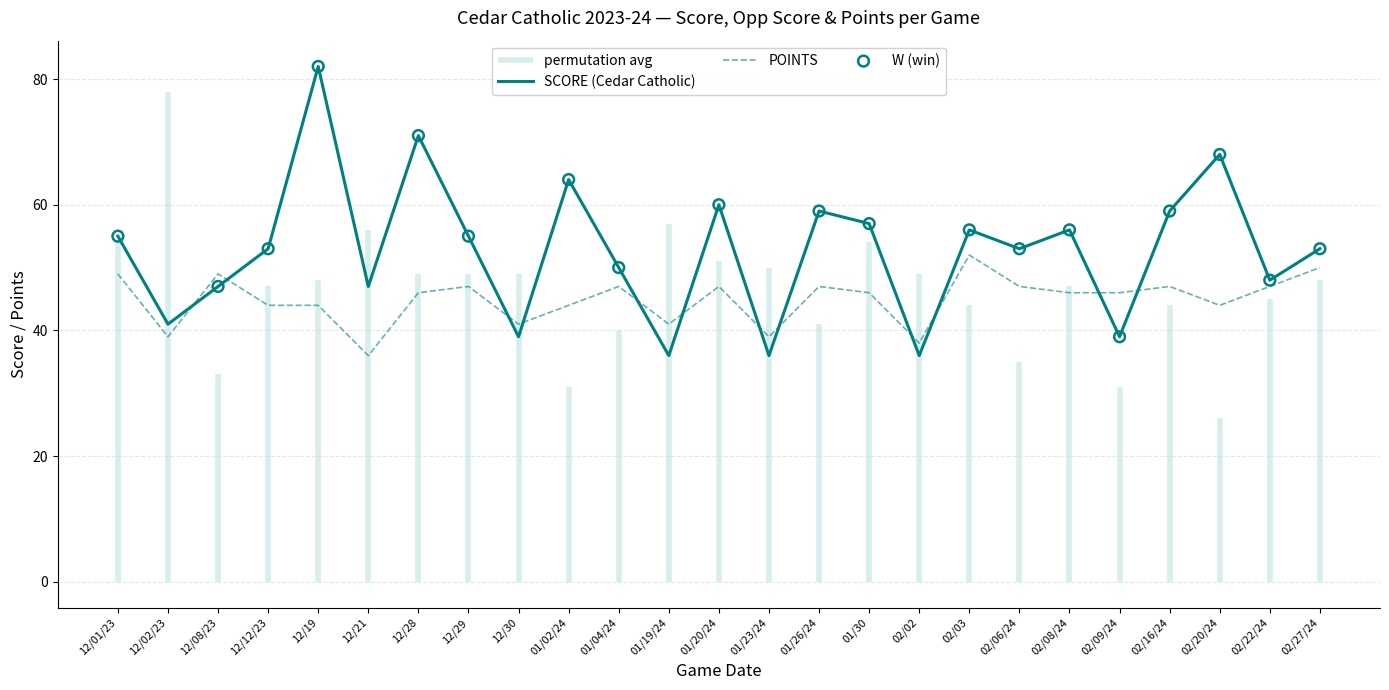

True or false: SCORE (Cedar Catholic) has a value of 16 at 12/28.

False